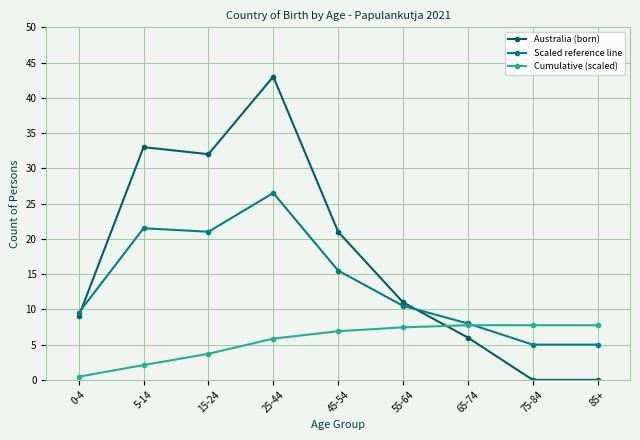

Where does the Scaled reference line series first go above 10?

5-14